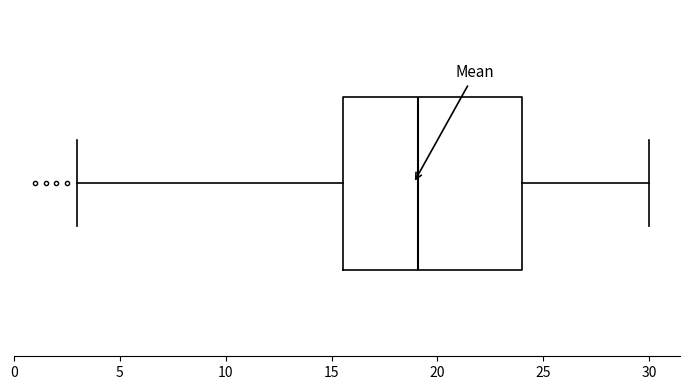

Transcribe this box plot: give where the median line is, the range the box spans, and where the two whiskers end, as read against the x-axis. The values are not printed on the chart, so give them approximately, as read against the axis.

median 19.0, box 15.5 to 24.0, whiskers 3.0 to 30.0